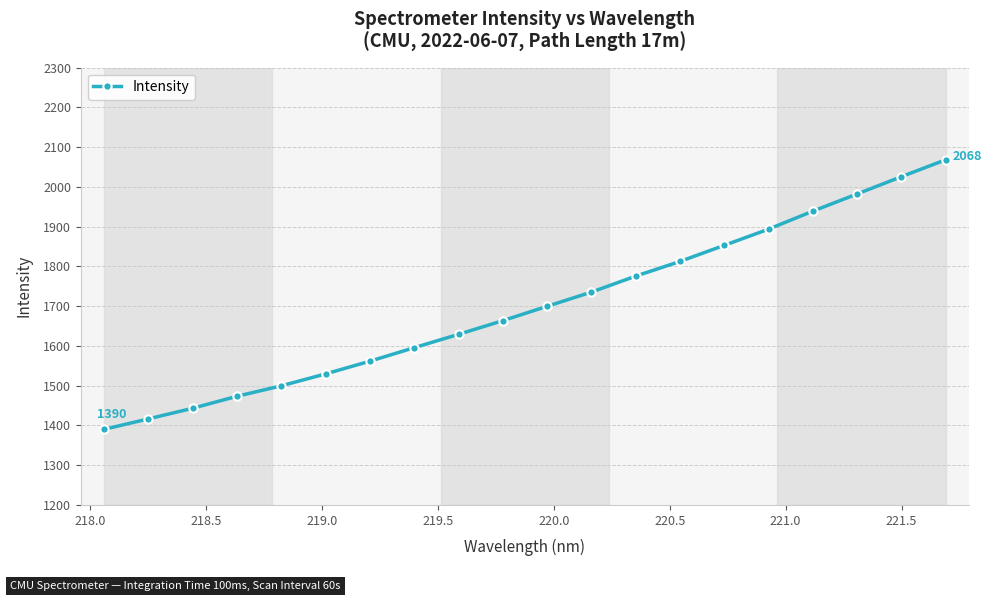

Reading left to right, list all the values displayed in this chart.

1390.1	1416.4	1443.1	1473.2	1499.6	1529.5	1561.5	1595.5	1629.0	1663.4	1699.6	1735.3	1775.5	1812.3	1852.9	1893.6	1938.9	1982.0	2025.5	2068.0